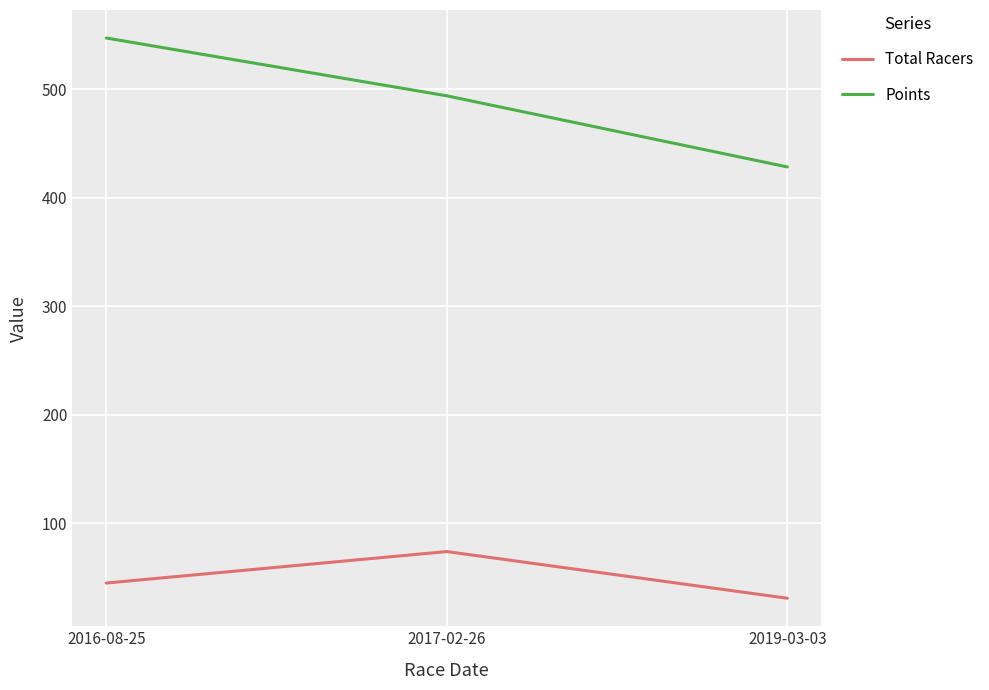

Count the number of categories in the chart.

3